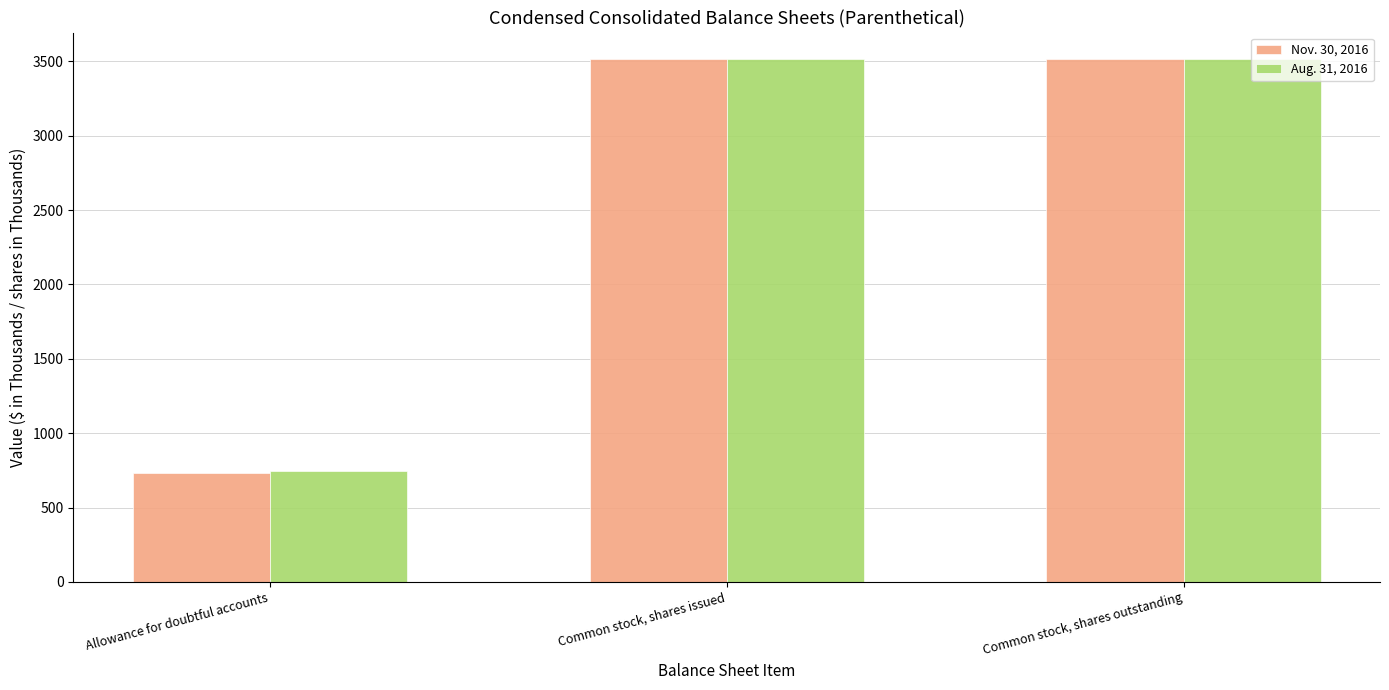

Count the Aug. 31, 2016 values in the range 746 to 3517.

3